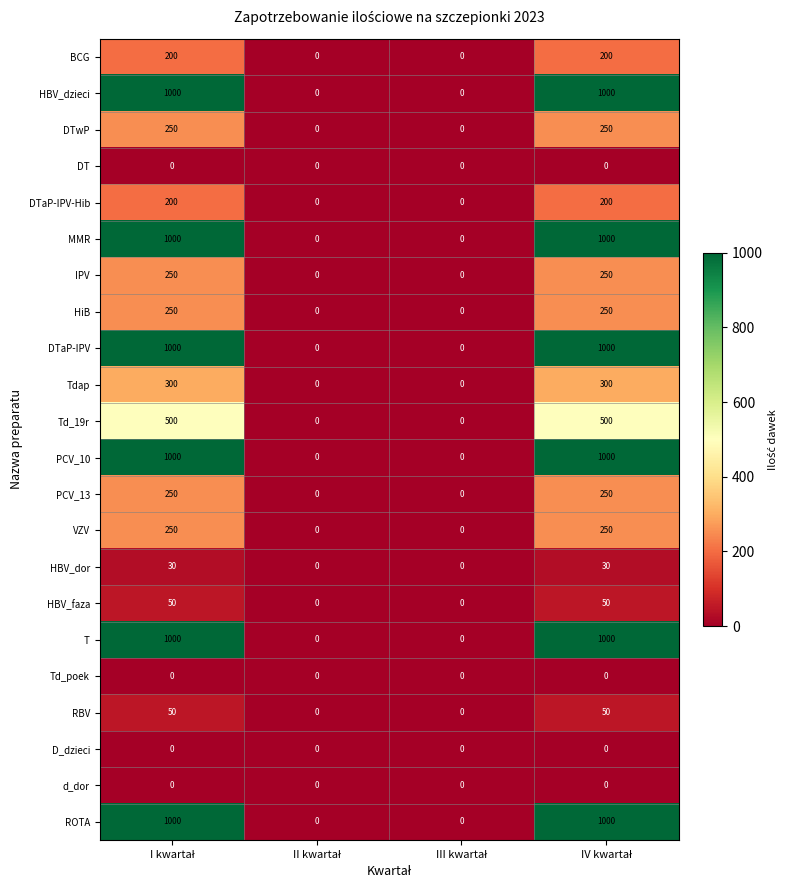

What is the maximum value shown in the chart?

1000